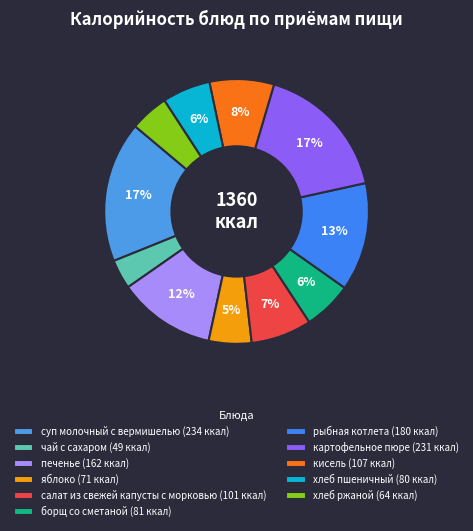

Is there a majority slice in this chart?

No